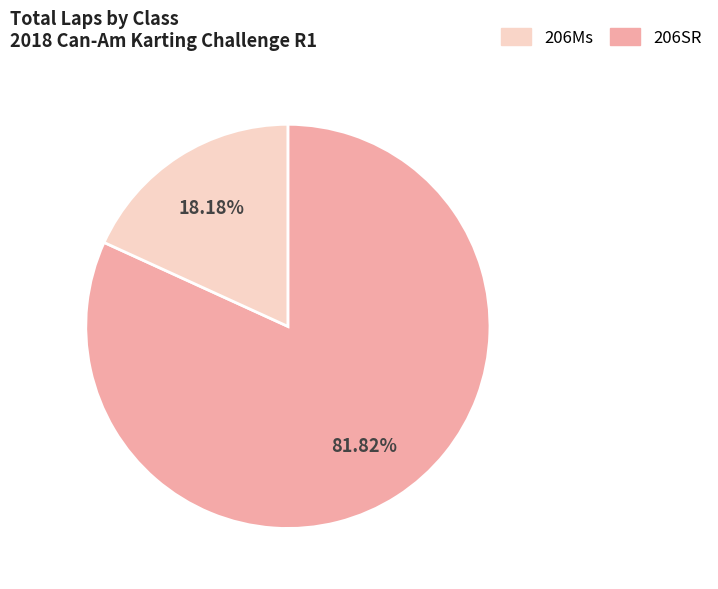

Does any single category account for the majority?

Yes